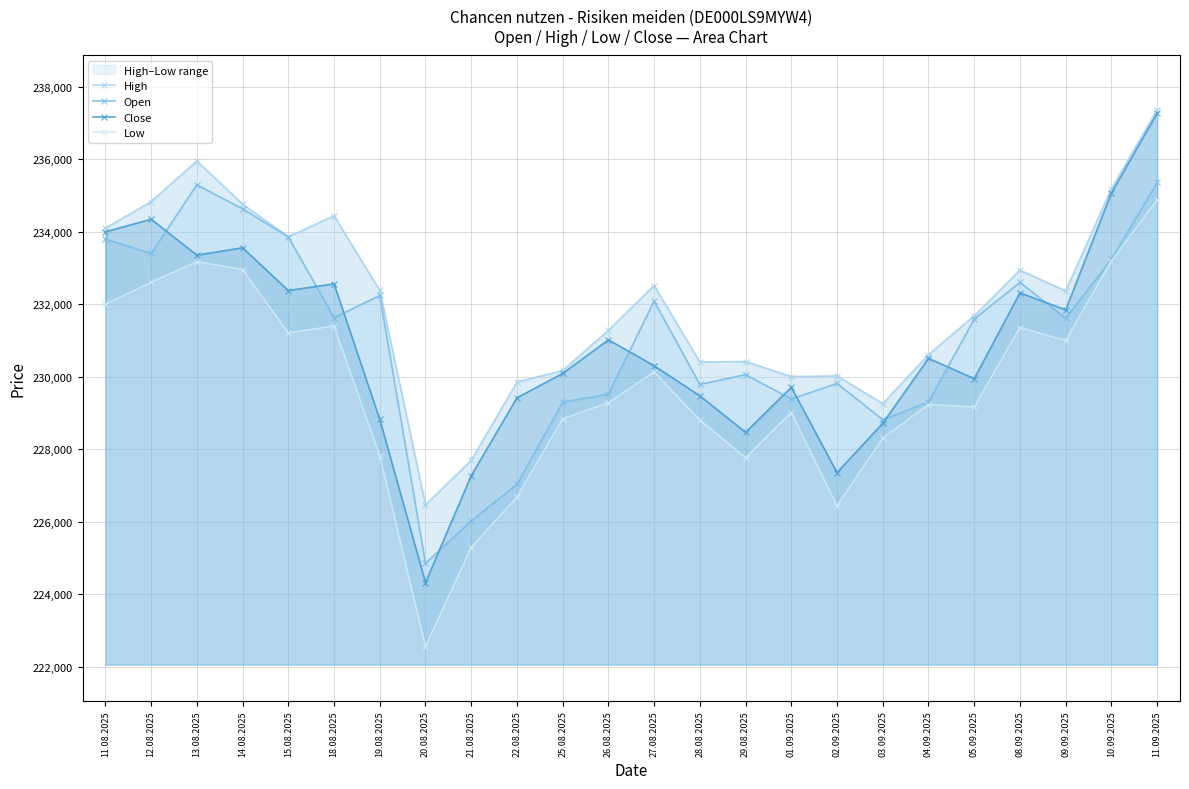

Where is High nearest to the value 231916?

05.09.2025